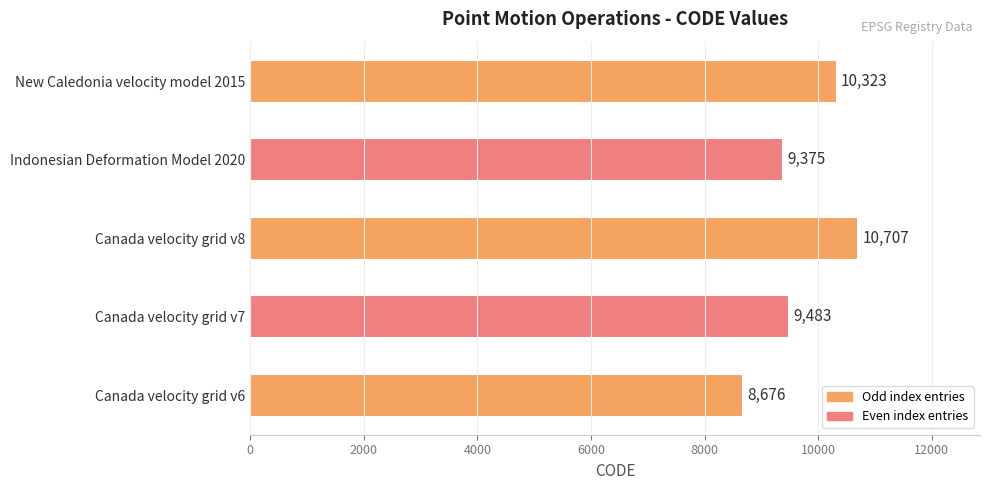

The value at Indonesian Deformation Model 2020 is 5930. True or false?

False